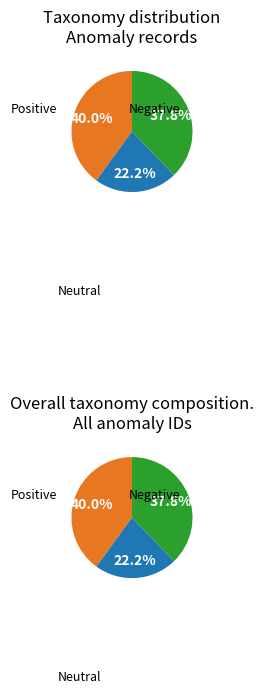

Does any single category account for the majority?

No